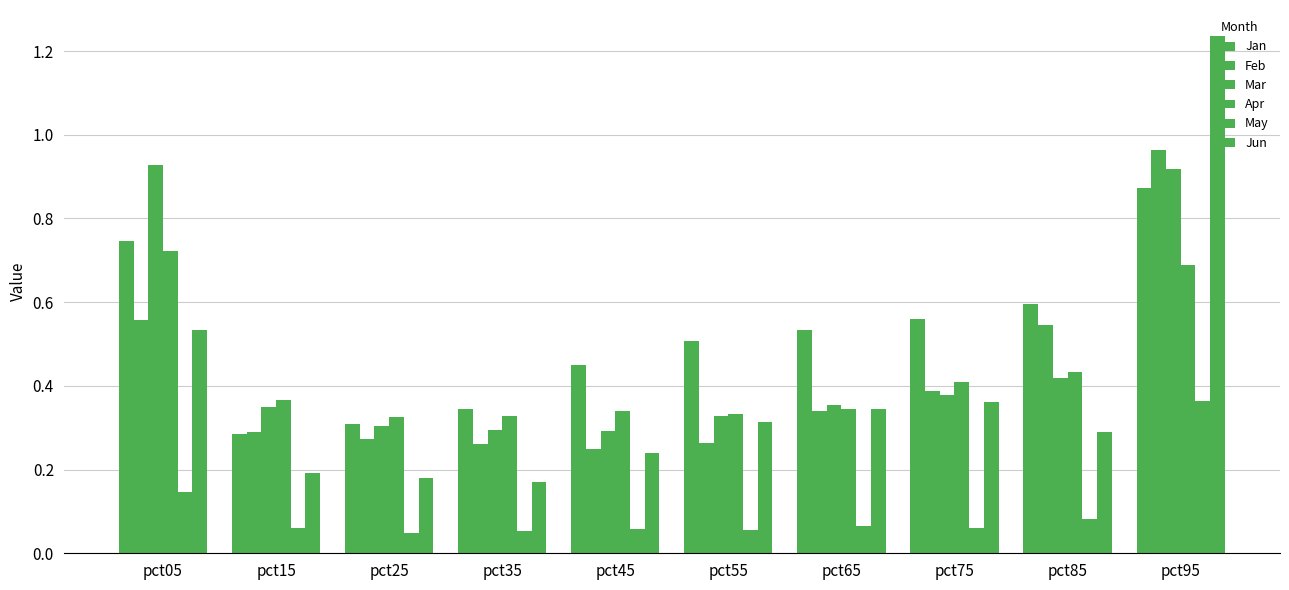

How many data points does each series have?

10